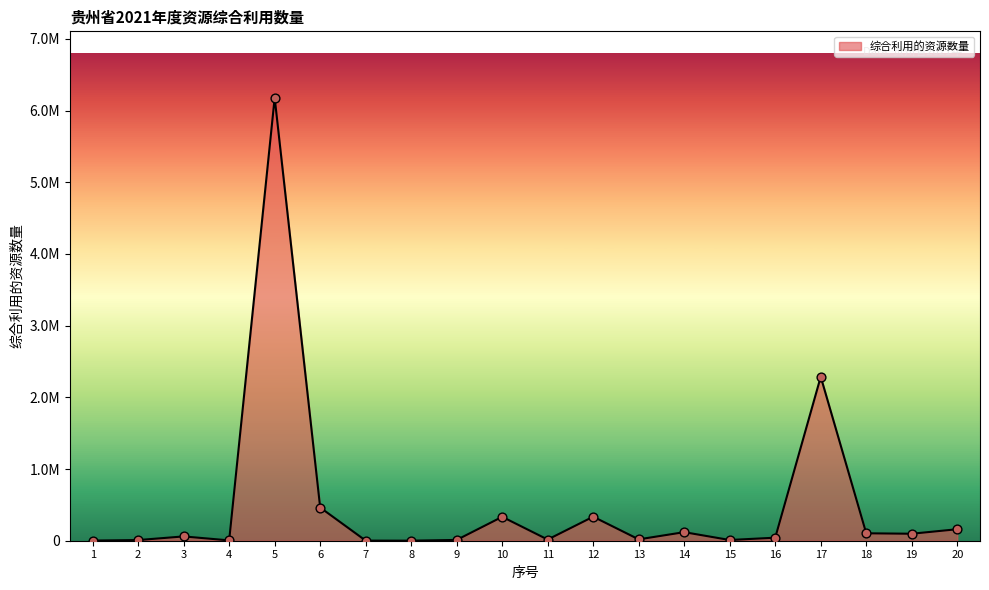

What is the change in value from 1 to 19?

+95437.4